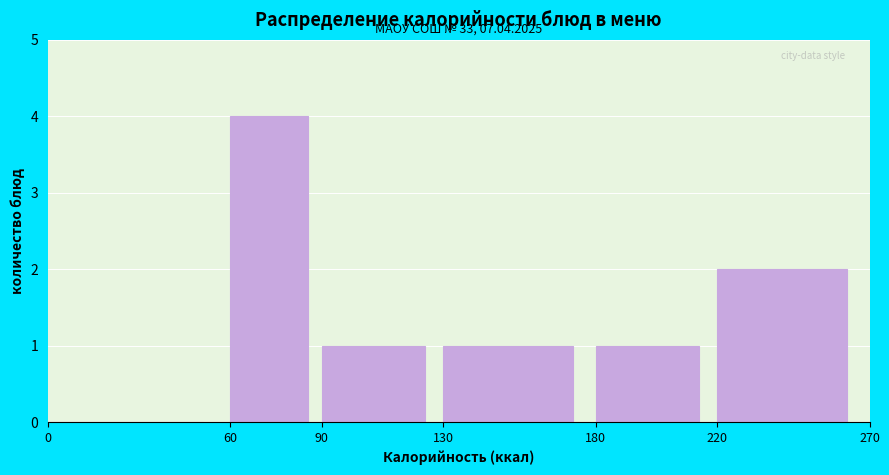

Which range on the x-axis has the tallest bar?

60 to 90